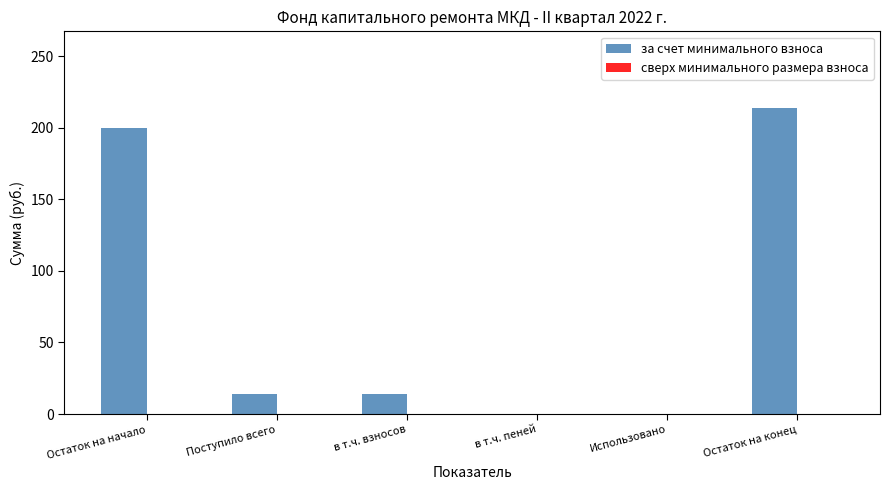

The value at Остаток на начало is 199.8. True or false?

True